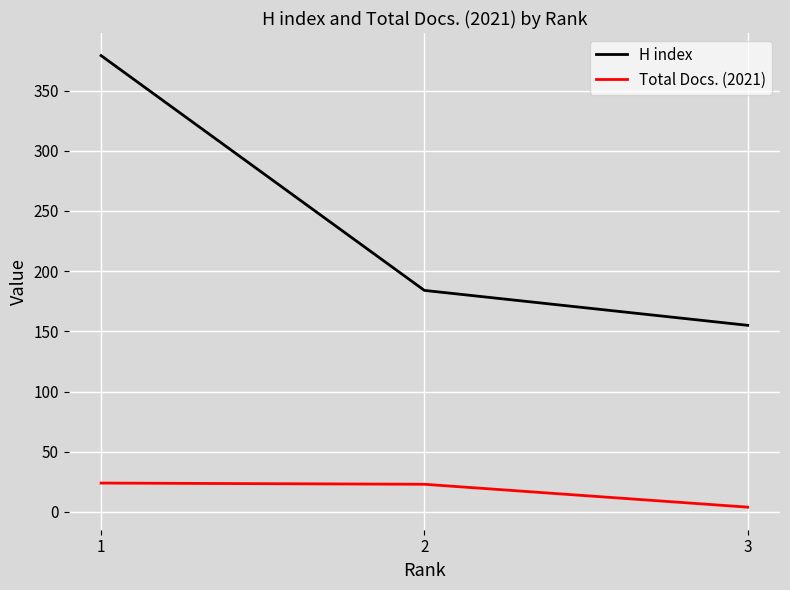

What is the sum of the H index values at 1 and 2?

563